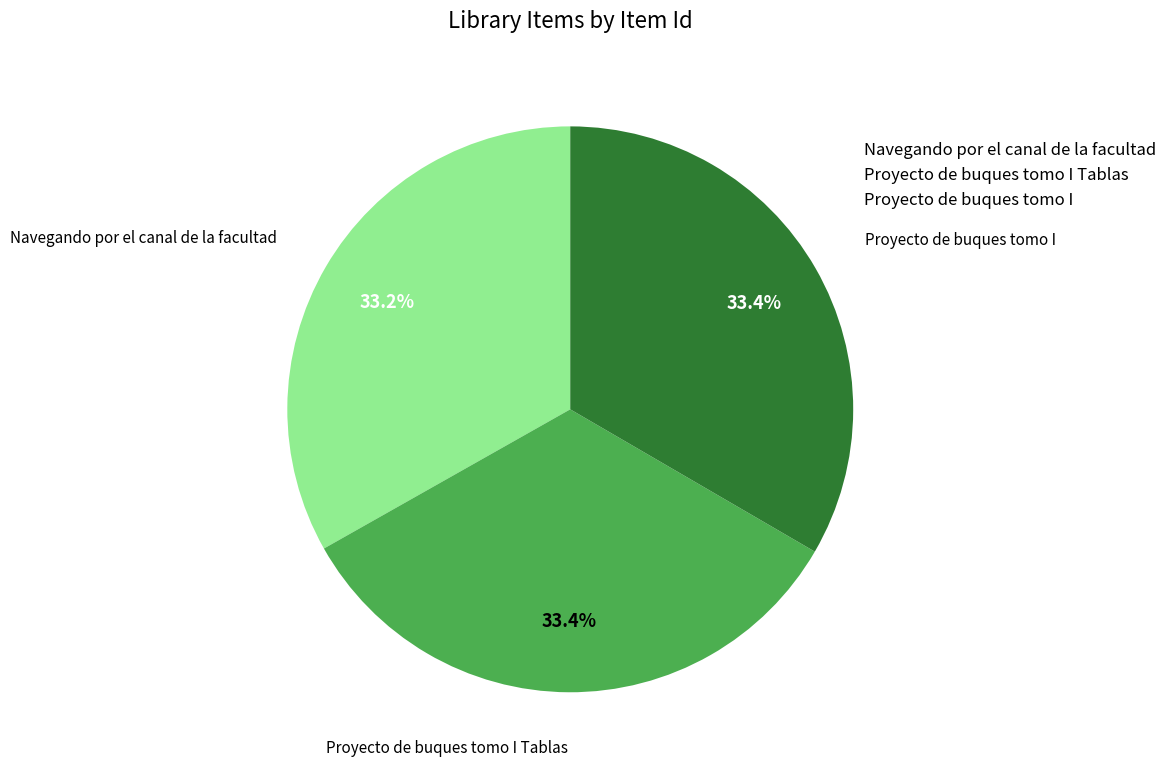

What is the ratio of the value at Proyecto de buques tomo I to the value at Navegando por el canal de la facultad?

1.0